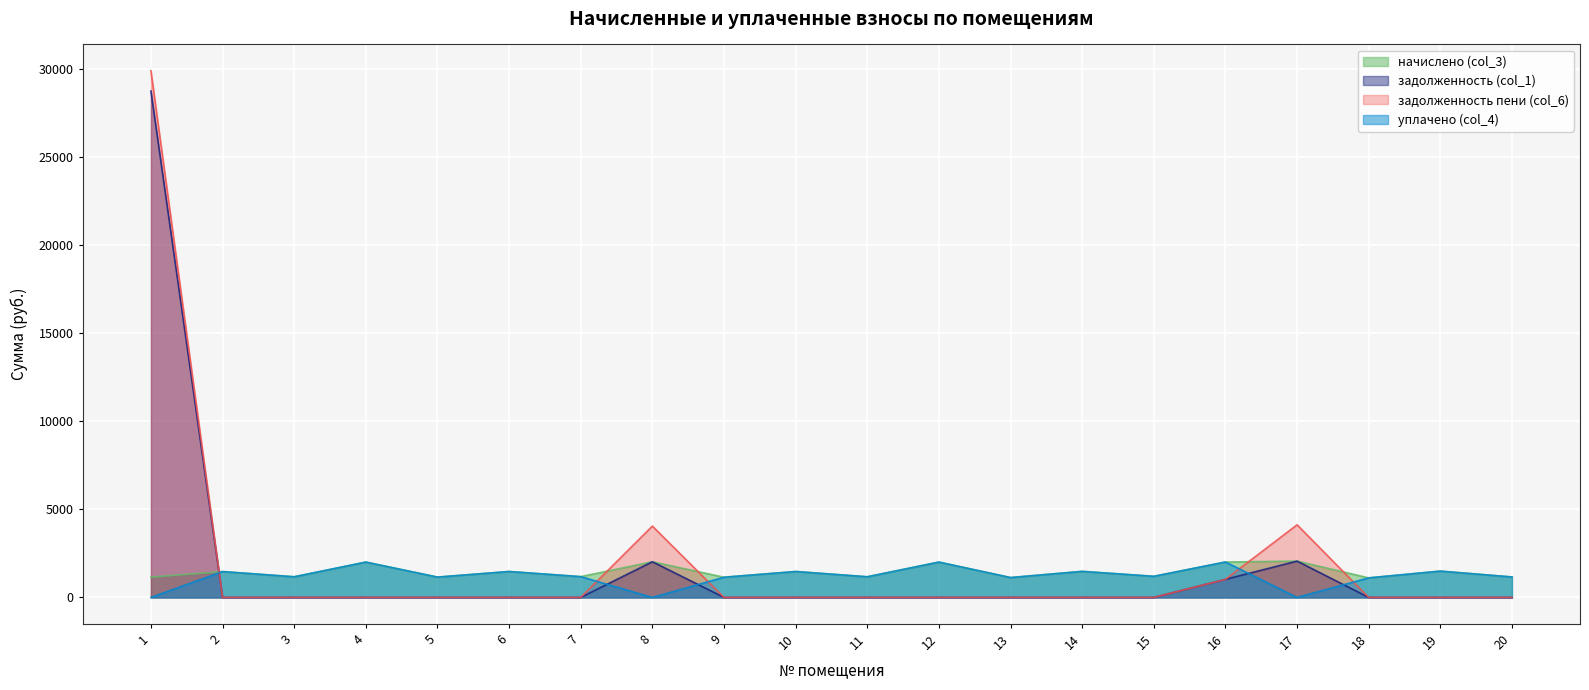

What is the difference between the maximum and second lowest values in the задолженность пени (col_6) series?

29882.8